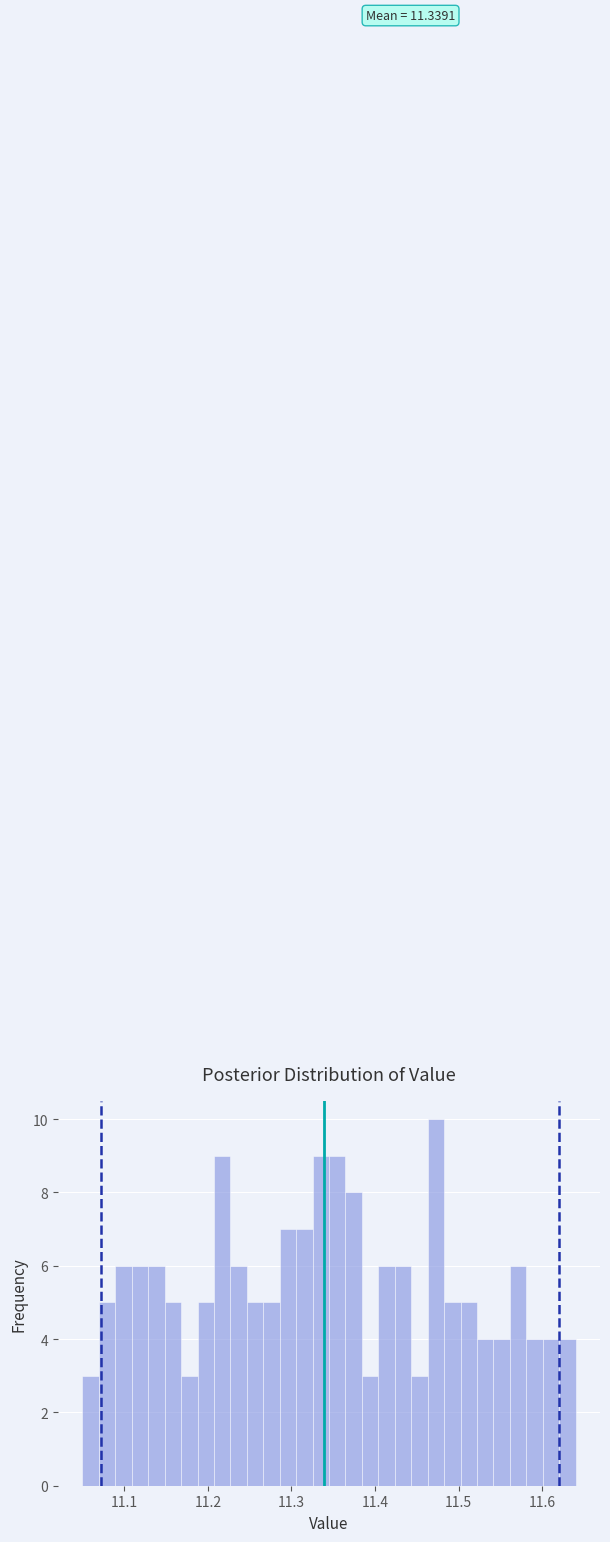

Around what value on the x-axis is the tallest bar? Give the approximate position of its centre, as read against the axis.

11.47